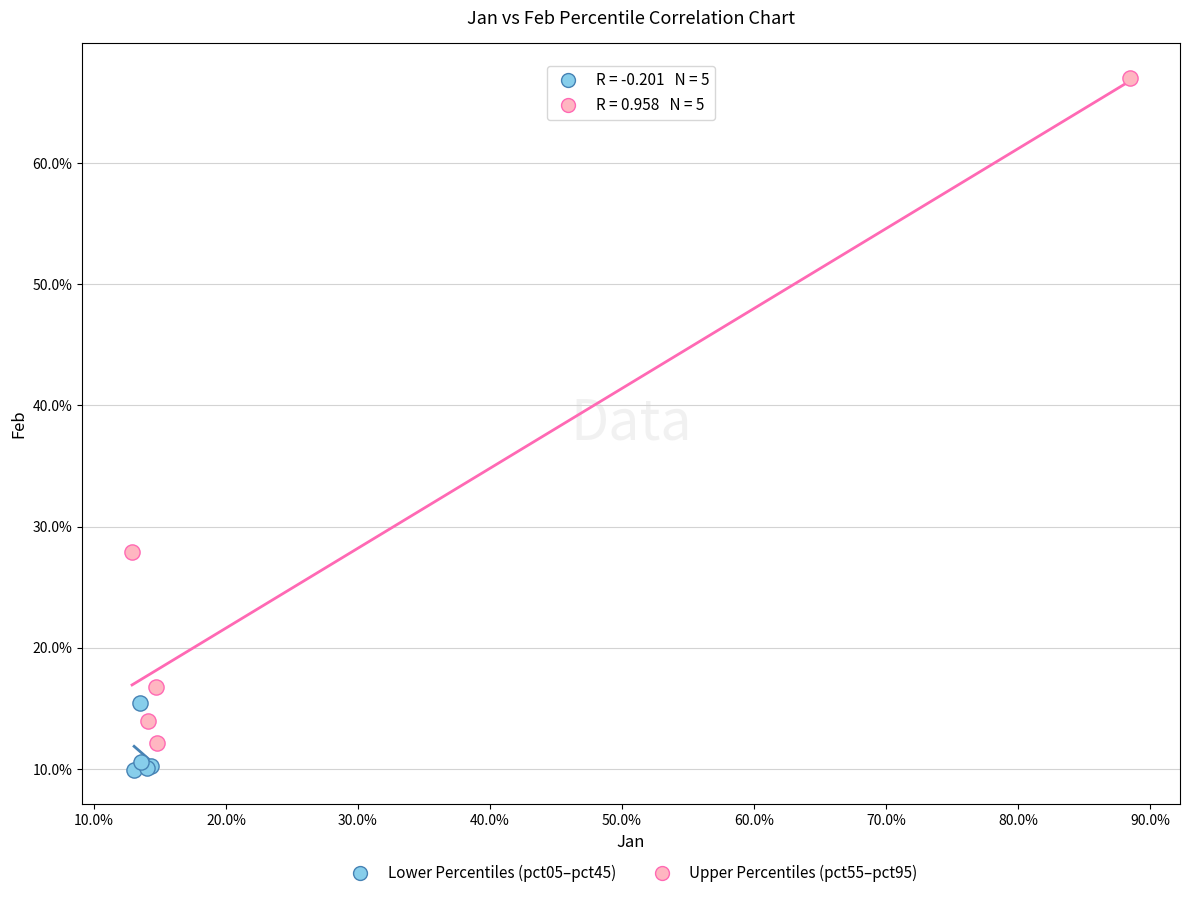

Which series contains the lowest Y value?

Lower Percentiles (pct05–pct45)